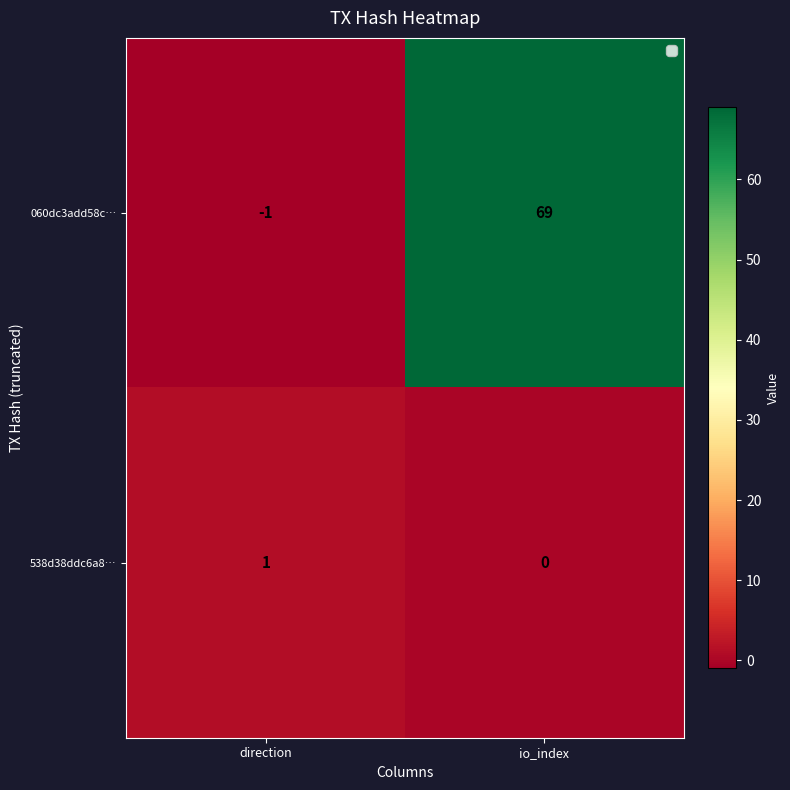

List the series in order of their peak value, lowest first.

538d38ddc6a8…, 060dc3add58c…